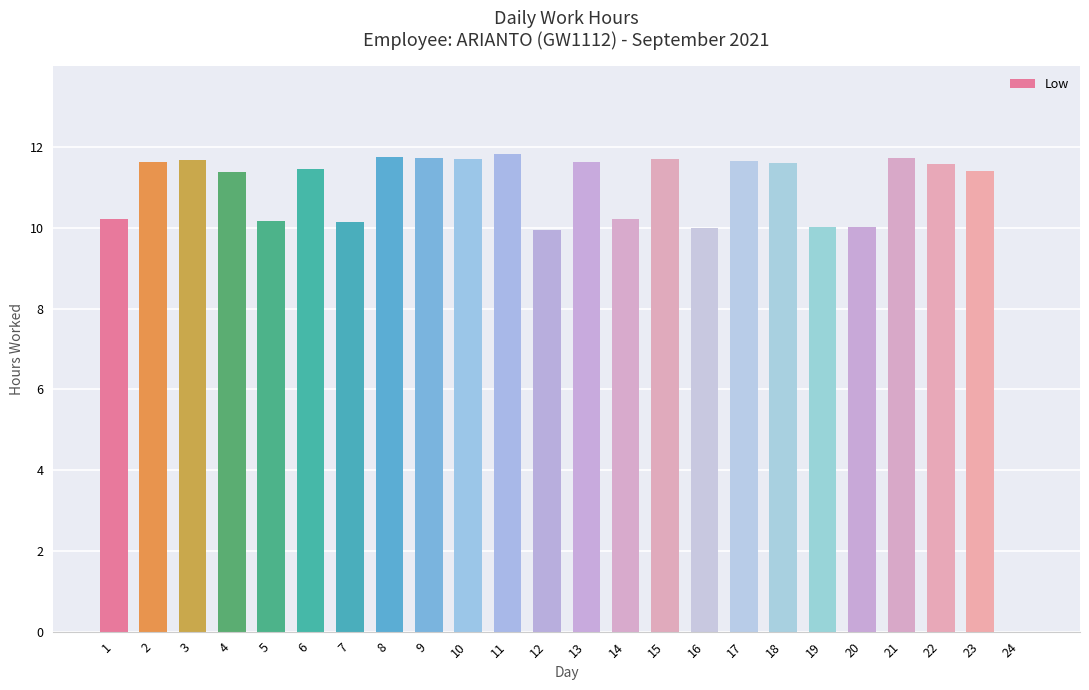

What is the greatest value displayed?

11.8